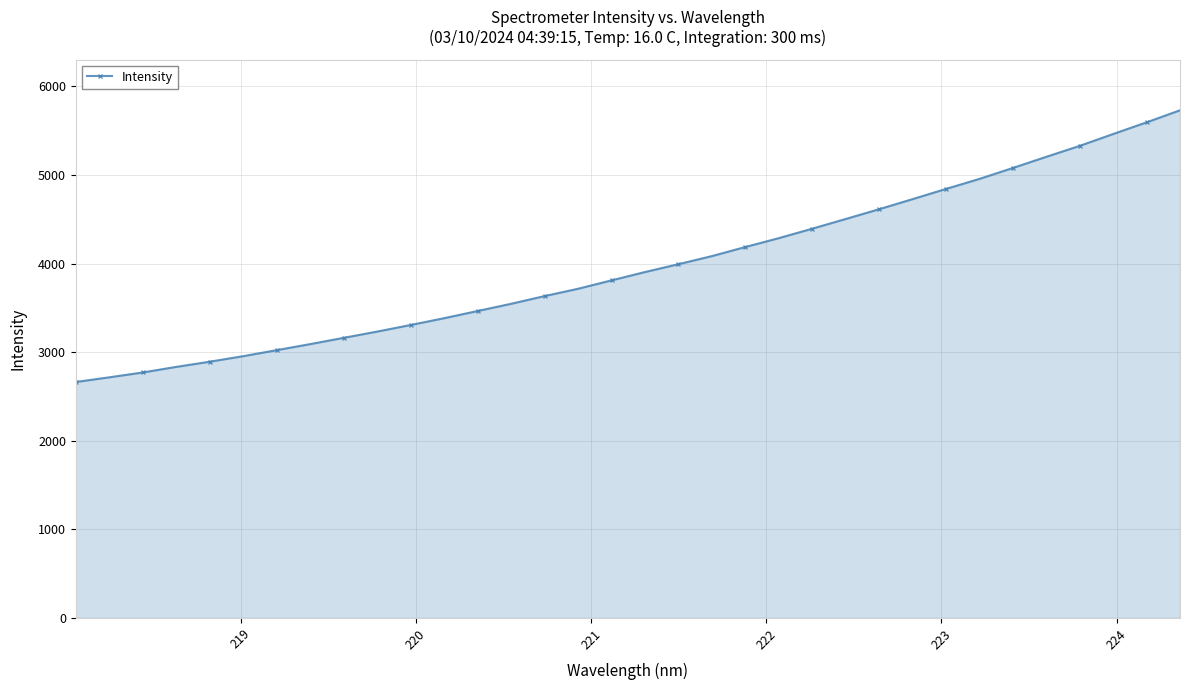

What is the maximum value shown in the chart?

5730.8